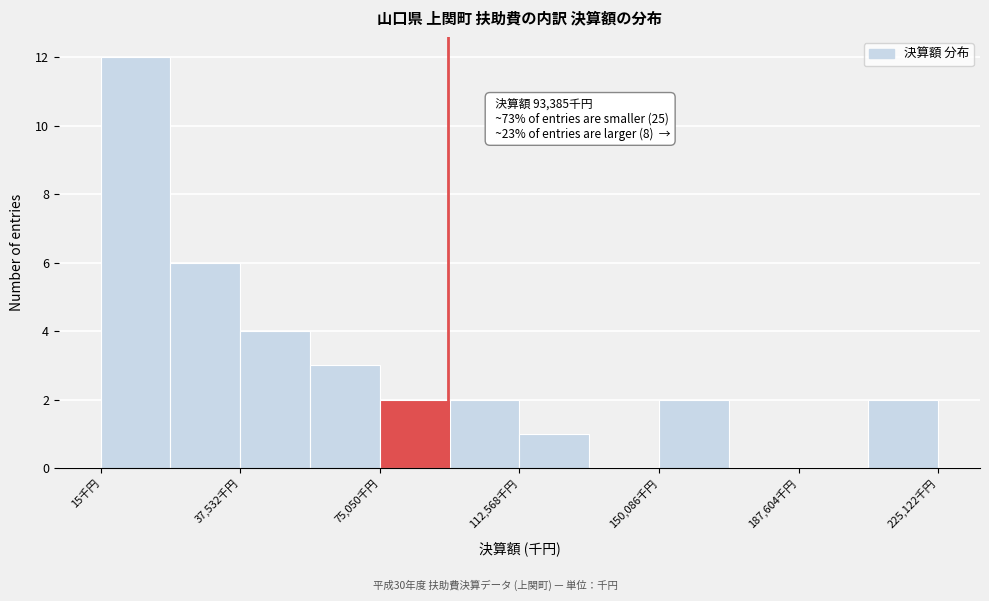

Around what value on the x-axis is the tallest bar? Give the approximate position of its centre, as read against the axis.

10000